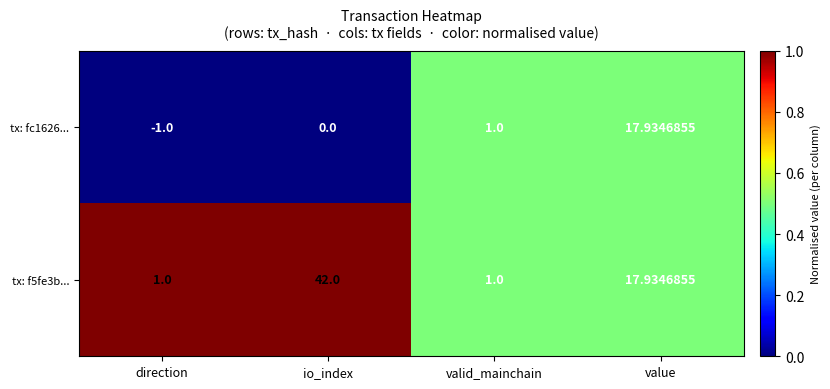

List the labels in order of tx: fc1626... value, smallest first.

direction, io_index, valid_mainchain, value